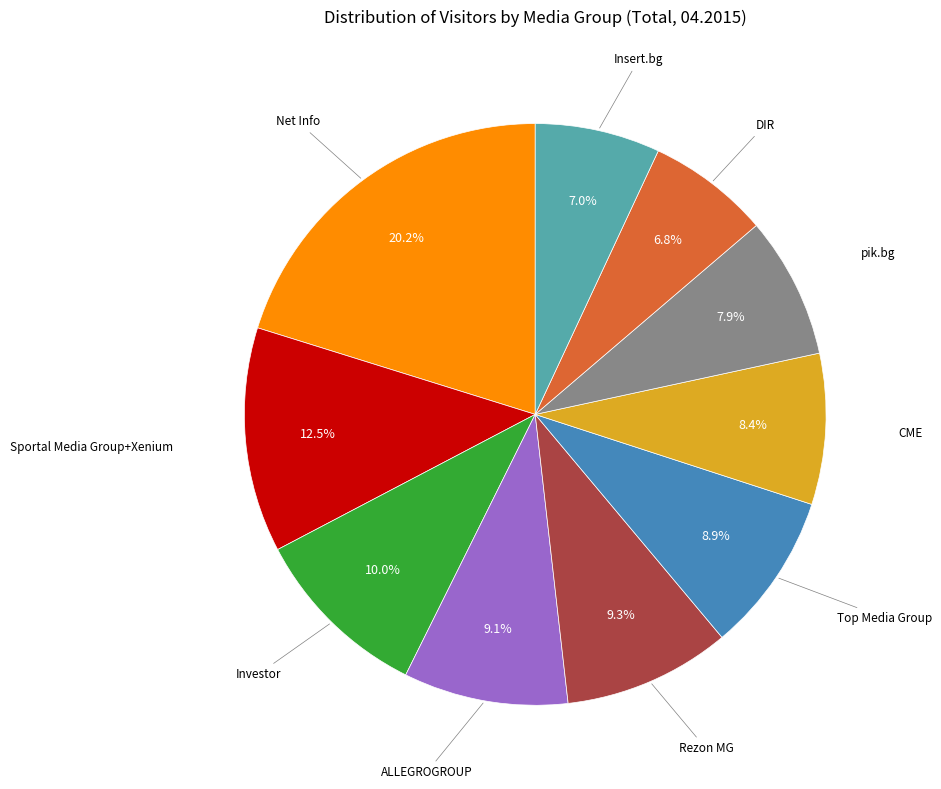

Is there a majority slice in this chart?

No